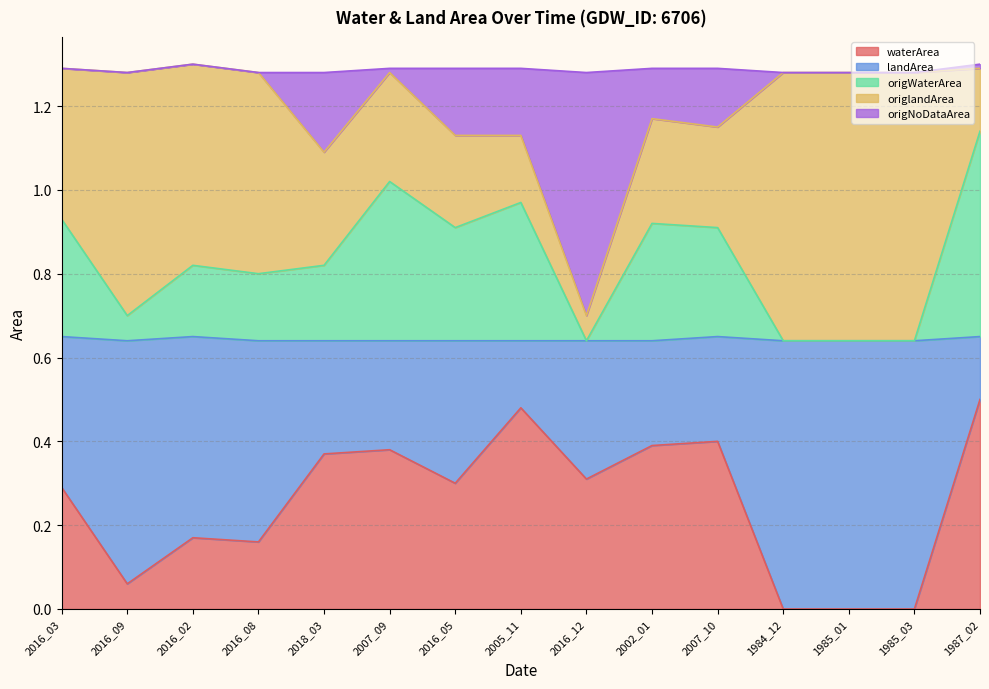

Where is the first local minimum for waterArea?

2016_09